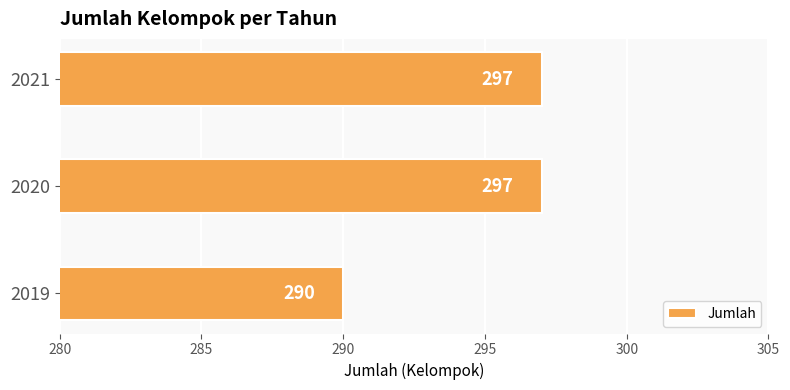

Where is the data nearest to the value 293?

2019